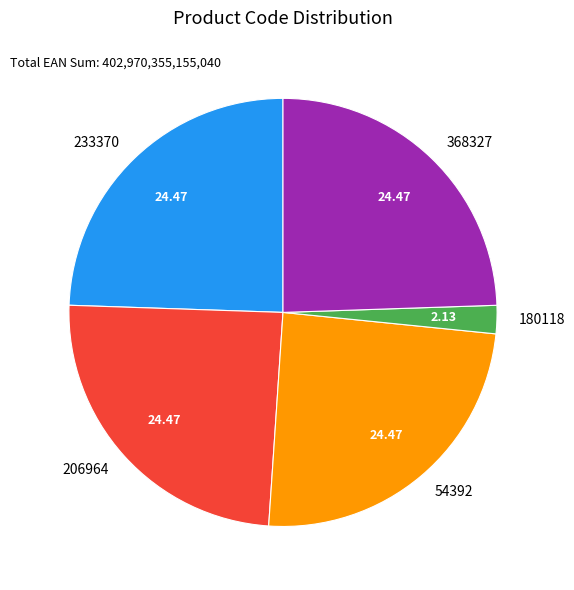

Between 180118 and 368327, which is larger?

368327